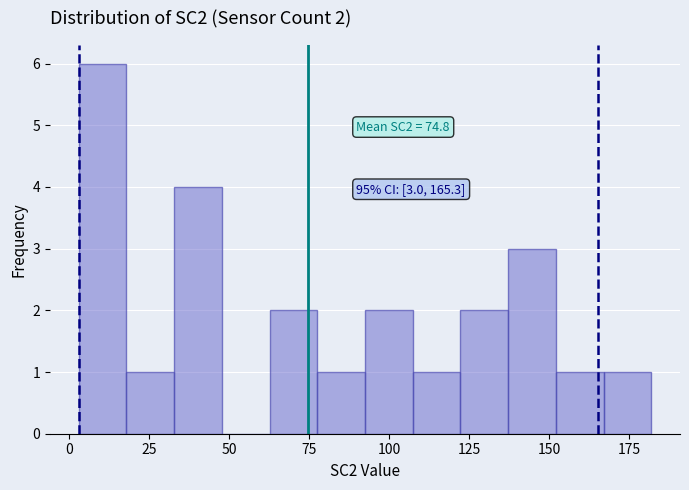

Read against the x-axis, roughly where is the centre of the tallest bar?

10